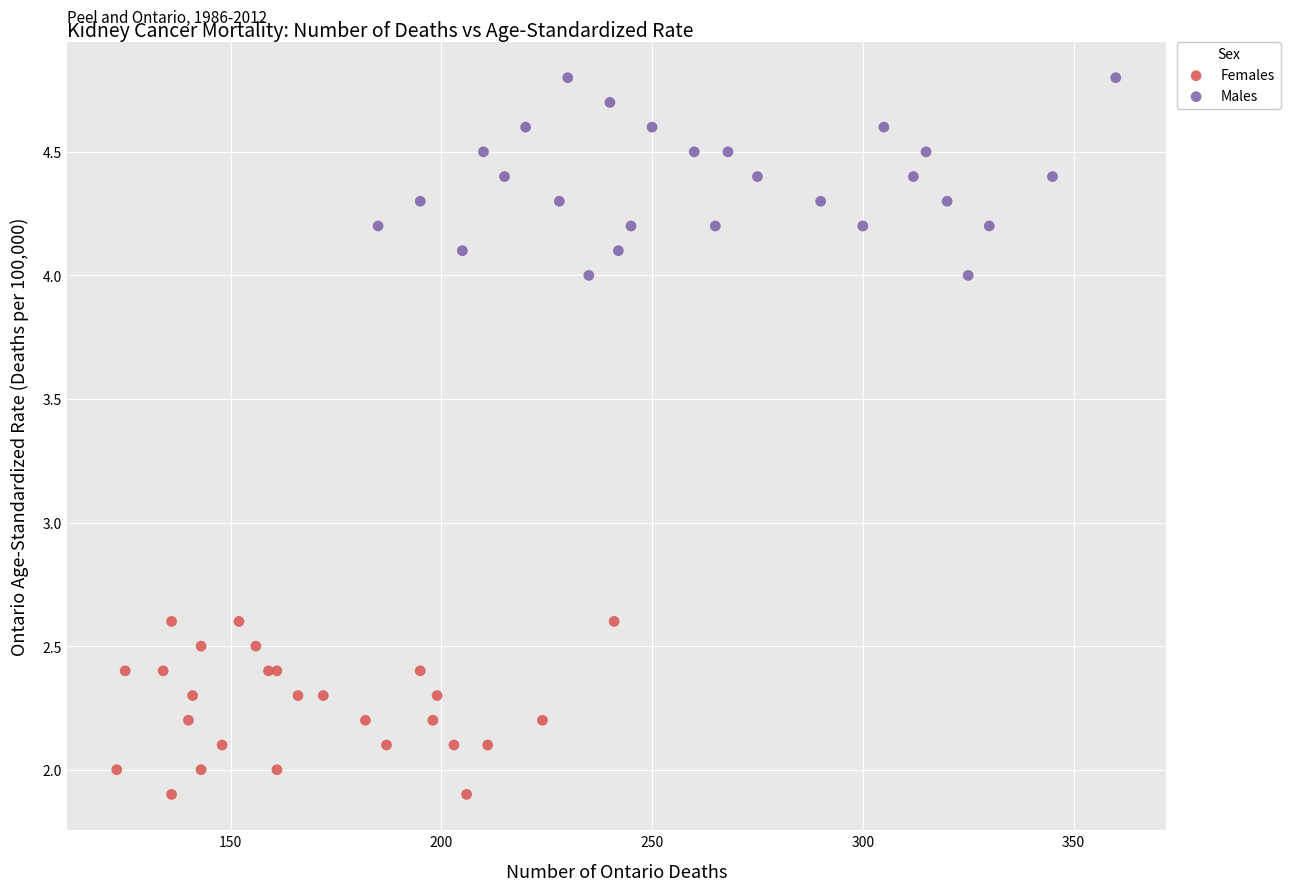

Which series contains the lowest Y value?

Females